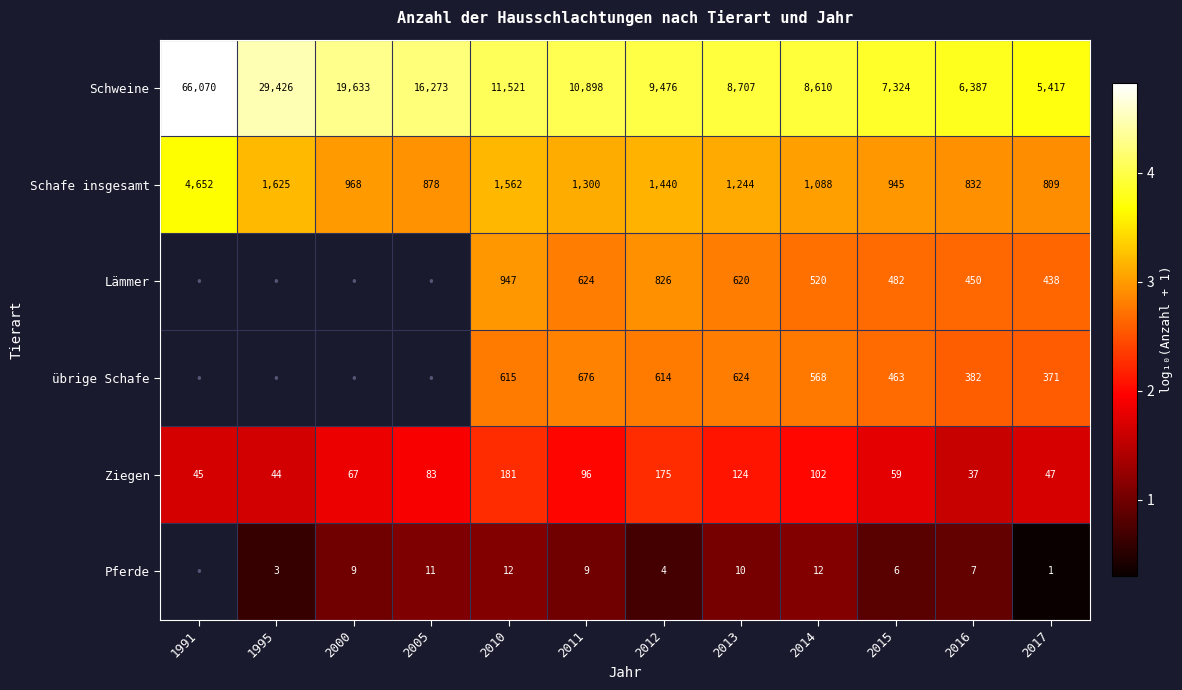

At 2016, list the series in order from smallest to largest.

Pferde, Ziegen, übrige Schafe, Lämmer, Schafe insgesamt, Schweine